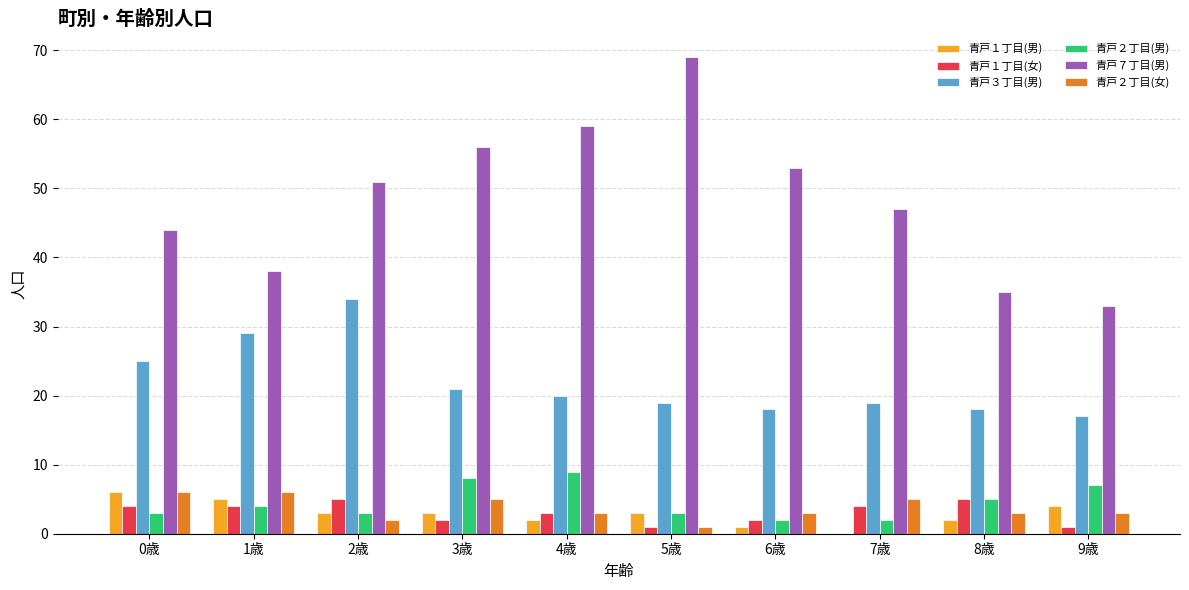

Is the value of 青戸７丁目(男) at 5歳 greater than the value of 青戸１丁目(男) at 6歳?

Yes